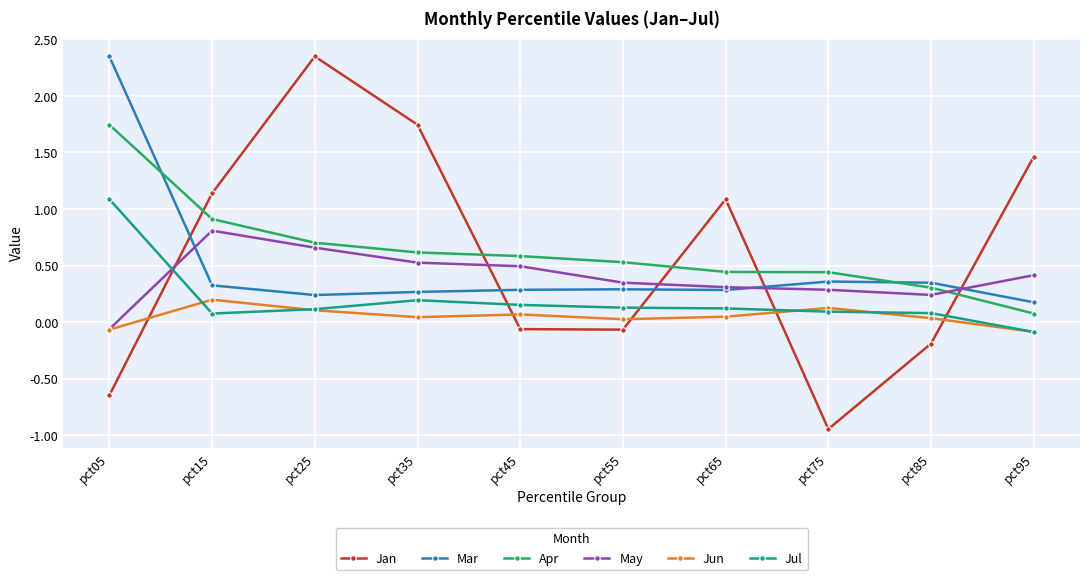

At which category does the chart reach its minimum across all series?

pct75